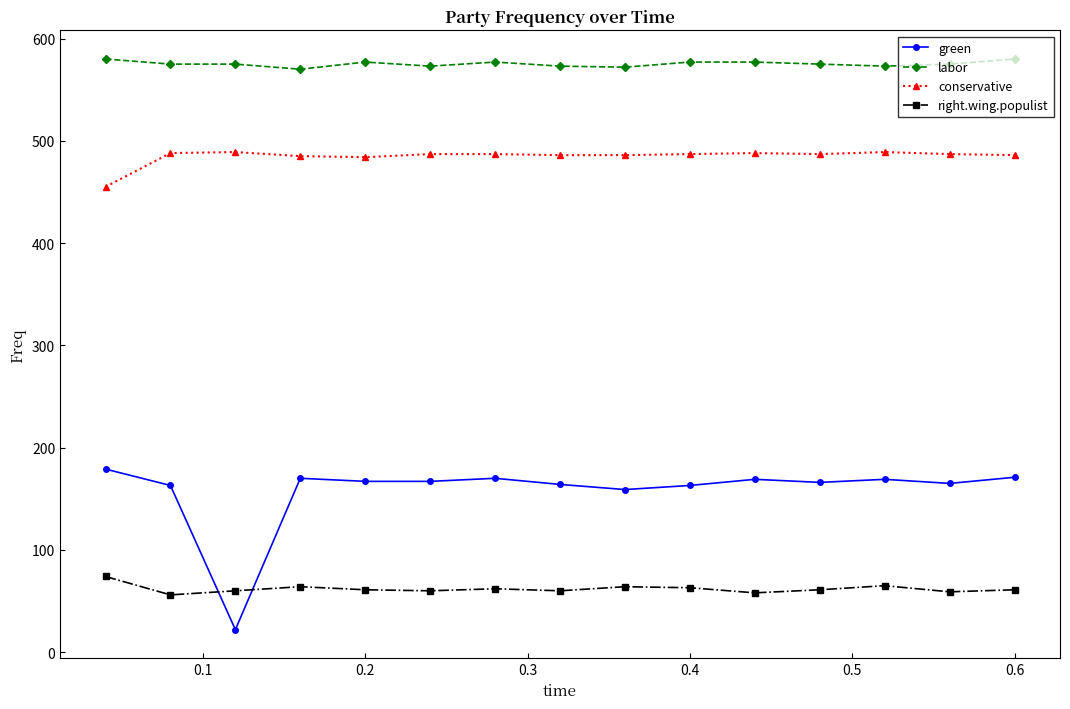

True or false: conservative and labor intersect in this chart.

False